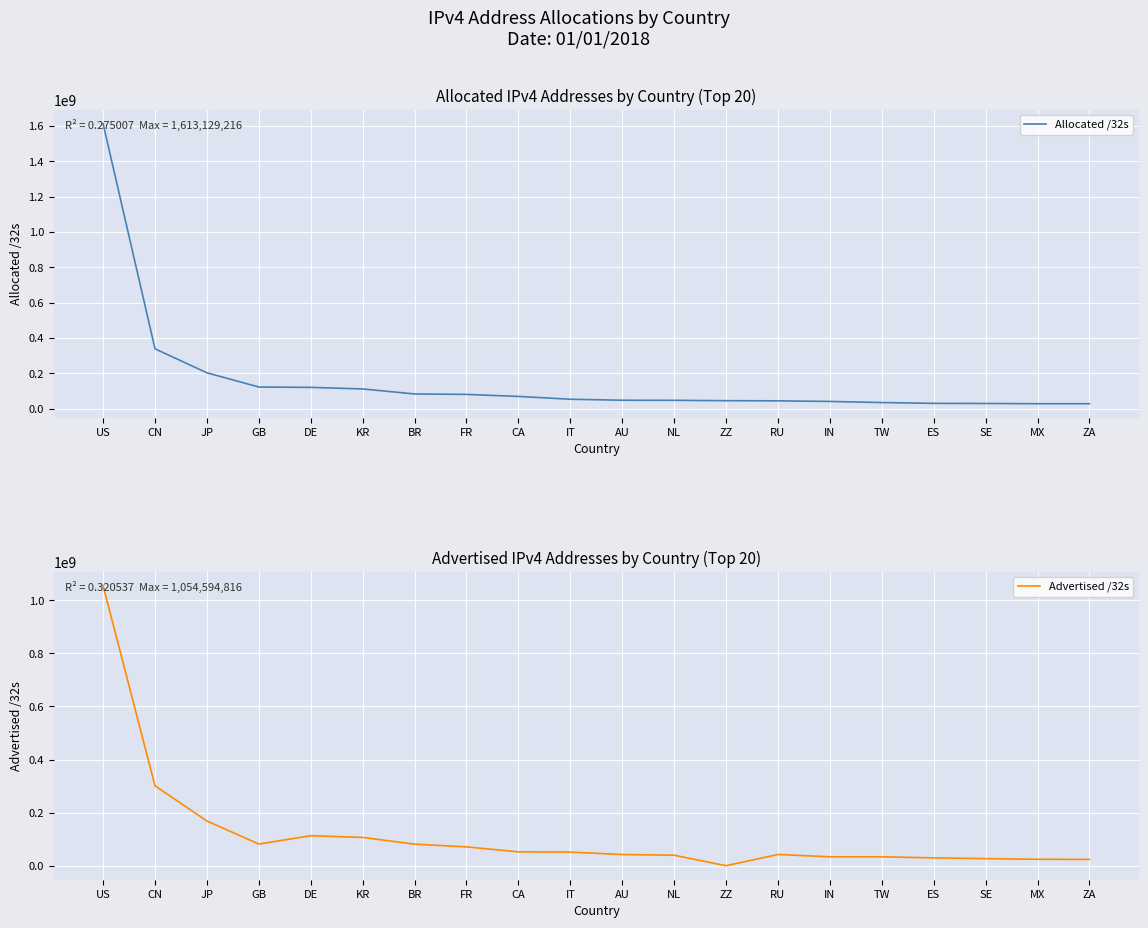

How many categories are shown in the chart?

20